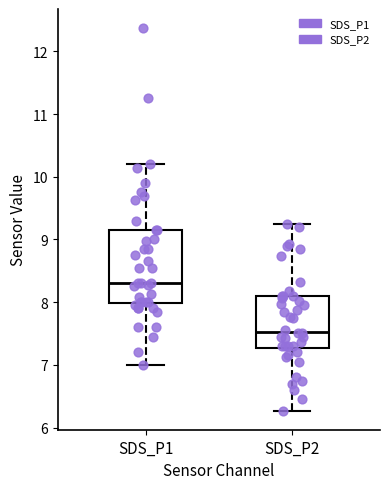

Where is the lower edge of the box for SDS_P2 on the y-axis? The values are not printed on the chart, so give them approximately, as read against the axis.

7.3